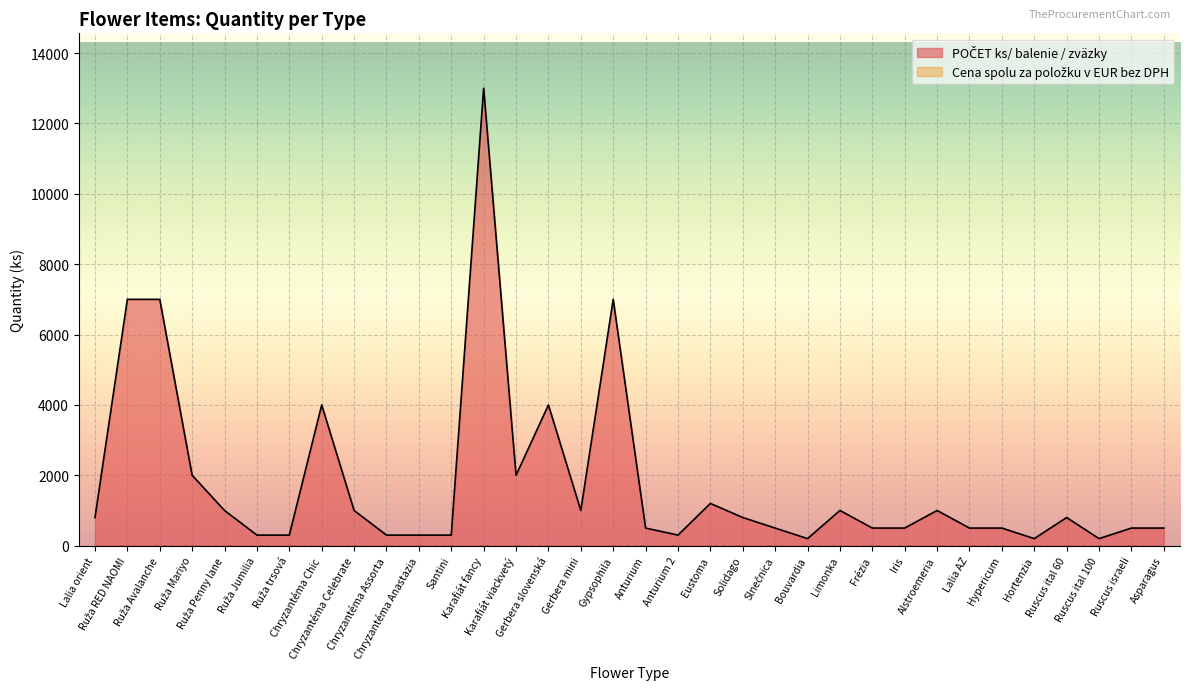

What is the label of the 21st point from the right?

Karafiát viackvetý